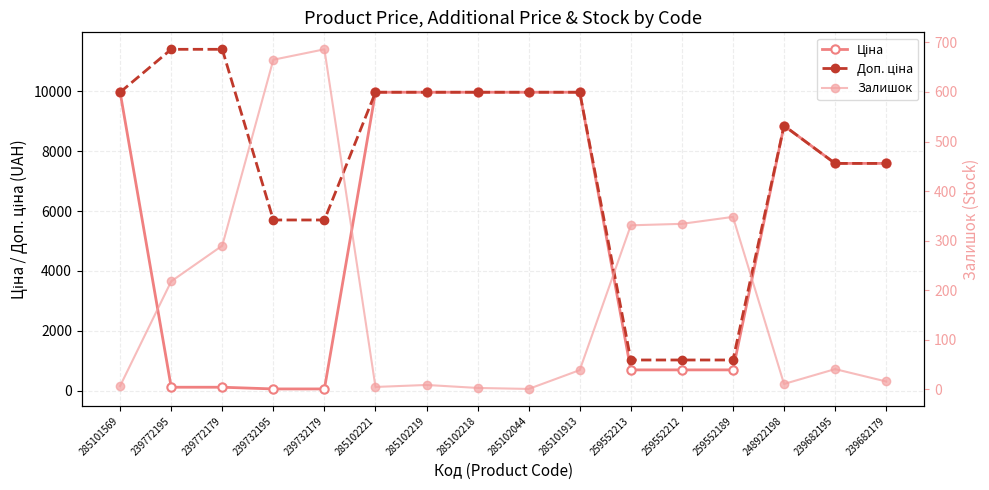

At 239732179, list the series in order from largest to smallest.

Доп. ціна, Залишок, Ціна